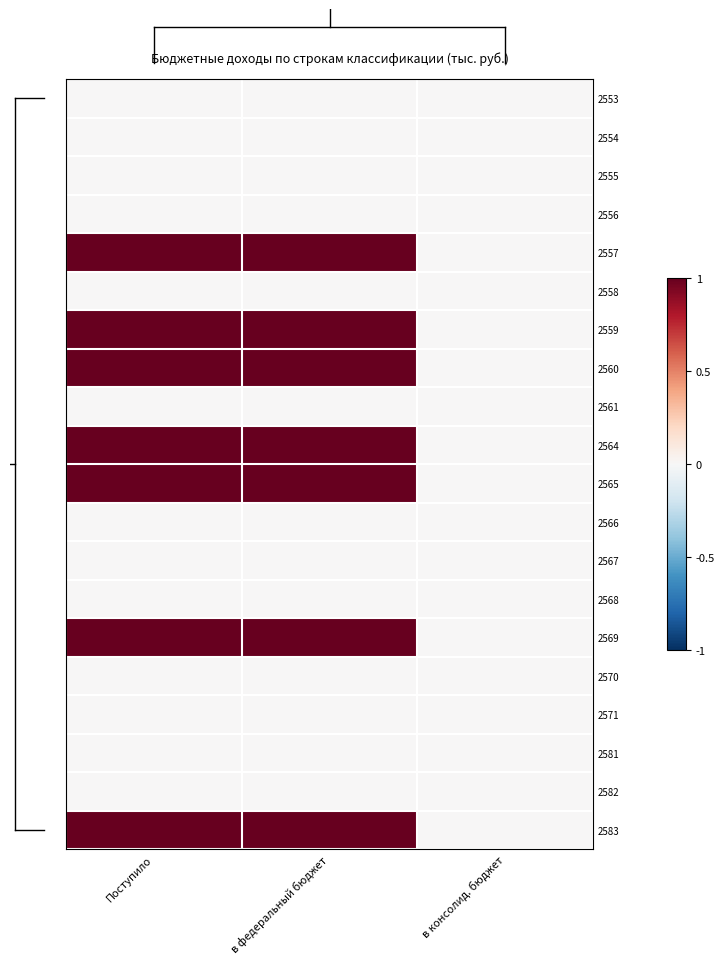

Reading right to left, list all the values displayed in this chart.

2553: в консолид. бюджет=0	в федеральный бюджет=0	Поступило=0
2554: в консолид. бюджет=0	в федеральный бюджет=0	Поступило=0
2555: в консолид. бюджет=0	в федеральный бюджет=0	Поступило=0
2556: в консолид. бюджет=0	в федеральный бюджет=0	Поступило=0
2557: в консолид. бюджет=0	в федеральный бюджет=1	Поступило=1
2558: в консолид. бюджет=0	в федеральный бюджет=0	Поступило=0
2559: в консолид. бюджет=0	в федеральный бюджет=1	Поступило=1
2560: в консолид. бюджет=0	в федеральный бюджет=1	Поступило=1
2561: в консолид. бюджет=0	в федеральный бюджет=0	Поступило=0
2564: в консолид. бюджет=0	в федеральный бюджет=1	Поступило=1
2565: в консолид. бюджет=0	в федеральный бюджет=1	Поступило=1
2566: в консолид. бюджет=0	в федеральный бюджет=0	Поступило=0
2567: в консолид. бюджет=0	в федеральный бюджет=0	Поступило=0
2568: в консолид. бюджет=0	в федеральный бюджет=0	Поступило=0
2569: в консолид. бюджет=0	в федеральный бюджет=1	Поступило=1
2570: в консолид. бюджет=0	в федеральный бюджет=0	Поступило=0
2571: в консолид. бюджет=0	в федеральный бюджет=0	Поступило=0
2581: в консолид. бюджет=0	в федеральный бюджет=0	Поступило=0
2582: в консолид. бюджет=0	в федеральный бюджет=0	Поступило=0
2583: в консолид. бюджет=0	в федеральный бюджет=1	Поступило=1